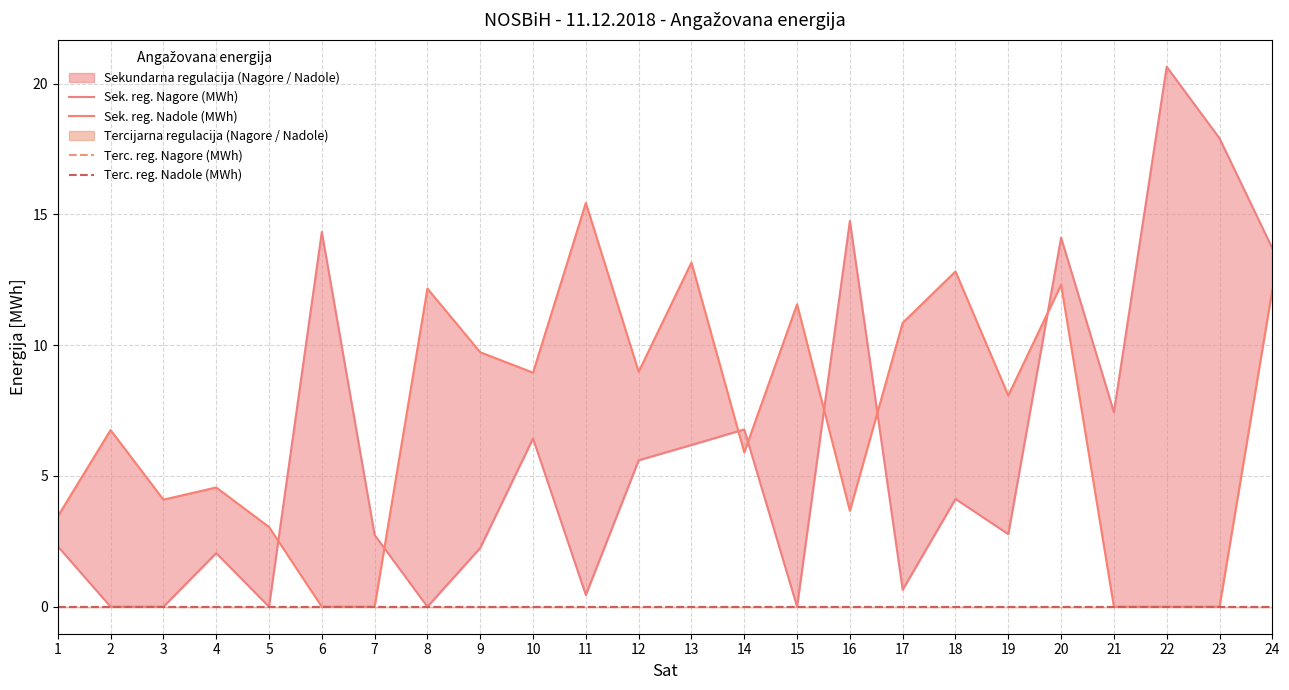

Between 3 and 24, which series saw the biggest shift?

Sek. reg. Nagore (MWh)